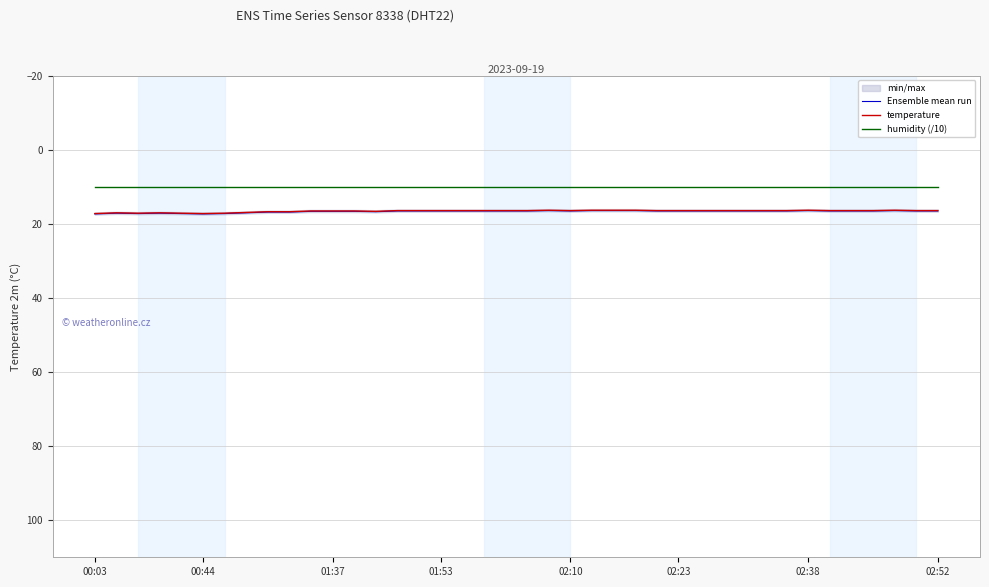

At which category is the sum across all series the highest?

00:03